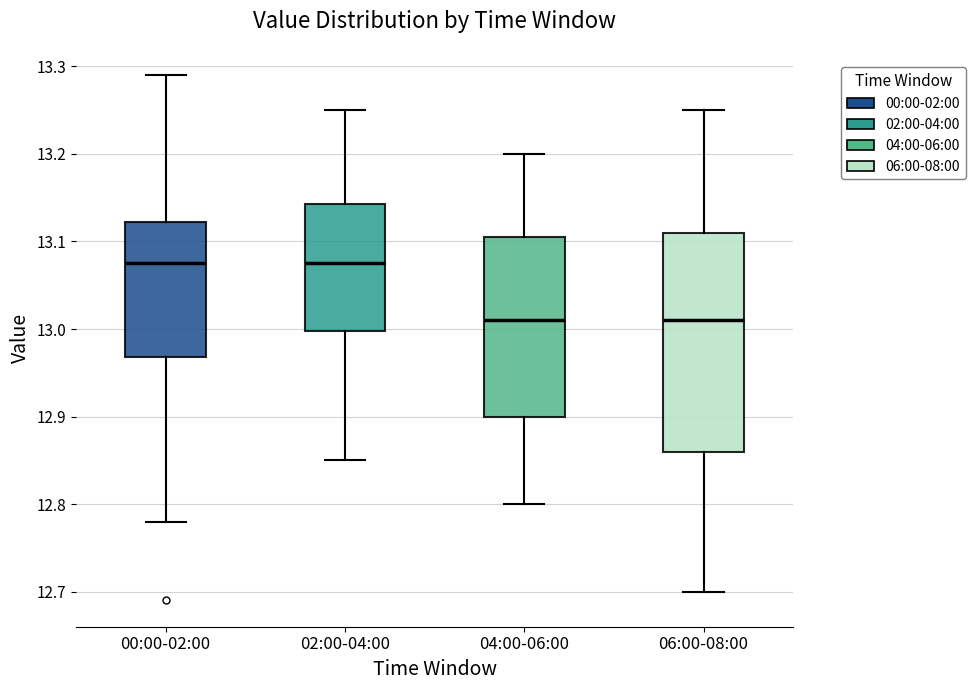

Where is the lower edge of the box for 00:00-02:00 on the y-axis? The values are not printed on the chart, so give them approximately, as read against the axis.

12.97